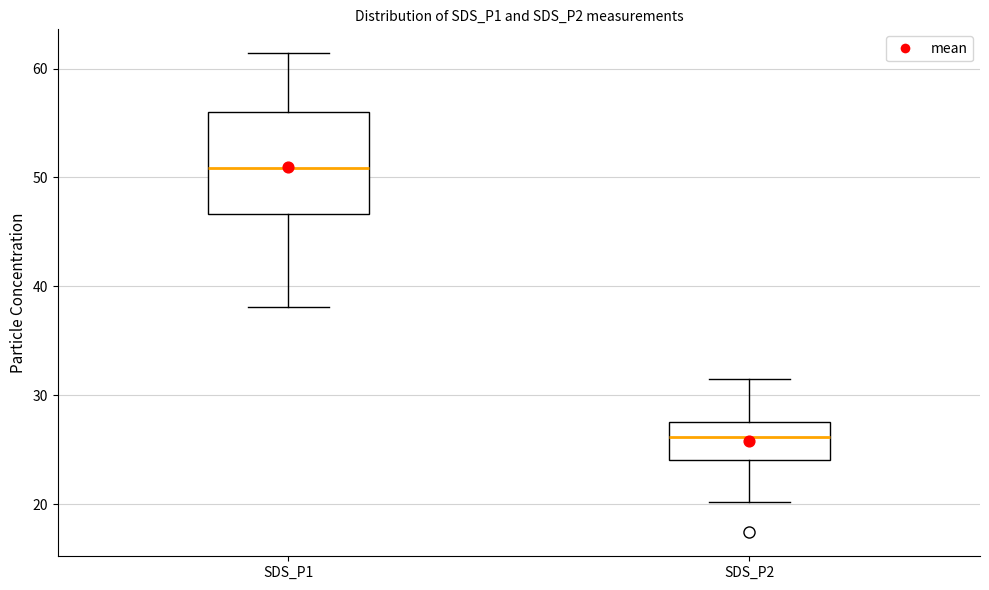

Comparing the boxes themselves (not the whiskers), which one is the tallest?

SDS_P1